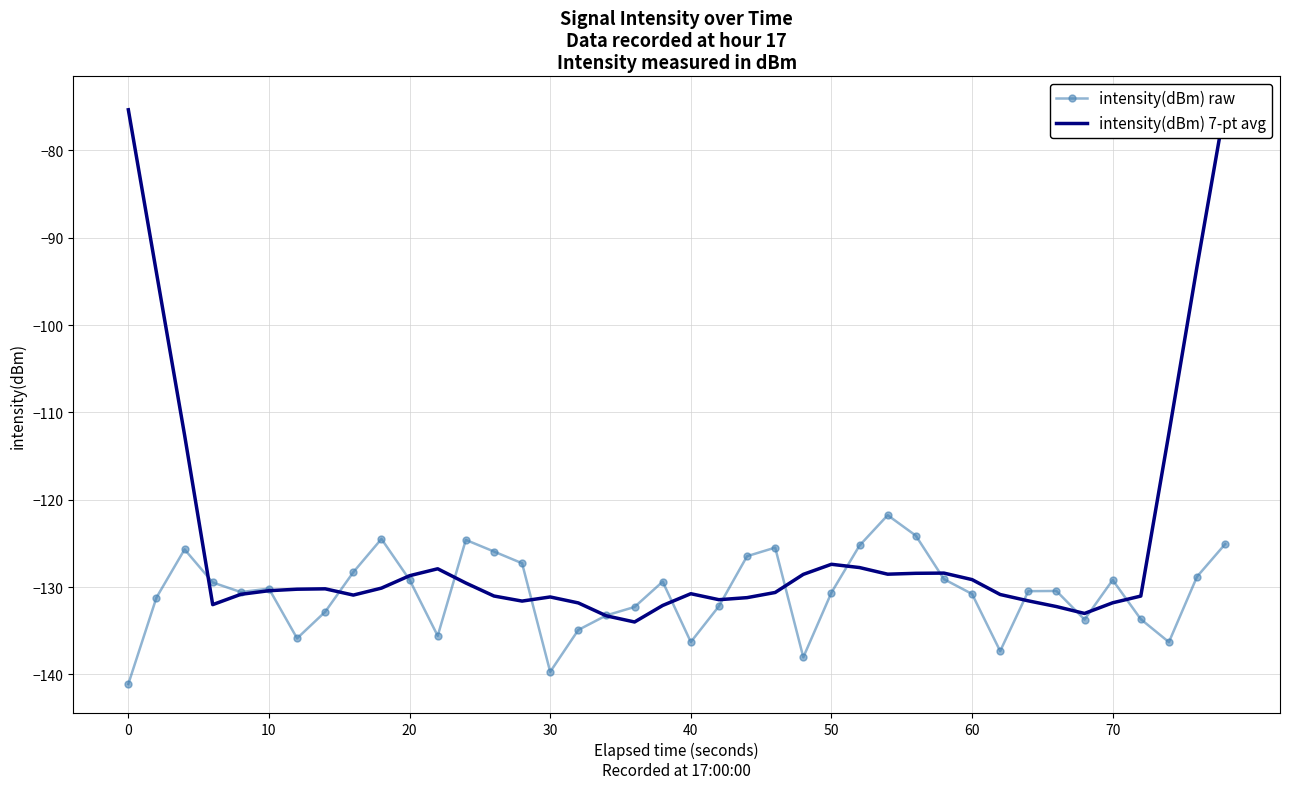

What are all the series names shown in the legend?

intensity(dBm) raw, intensity(dBm) 7-pt avg